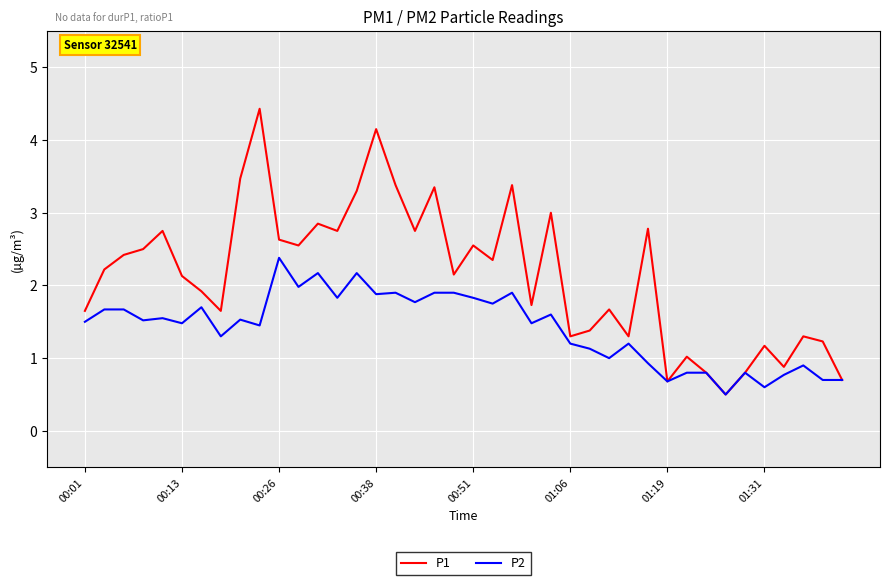

What is the maximum value shown in the chart?

4.4